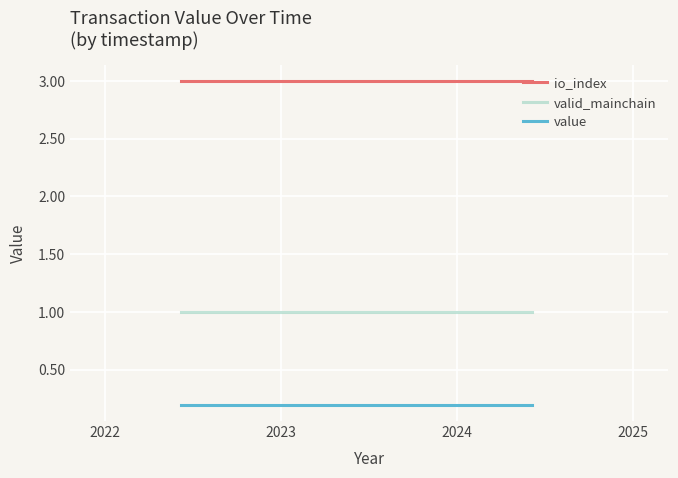

Which series has the largest total across all categories?

io_index